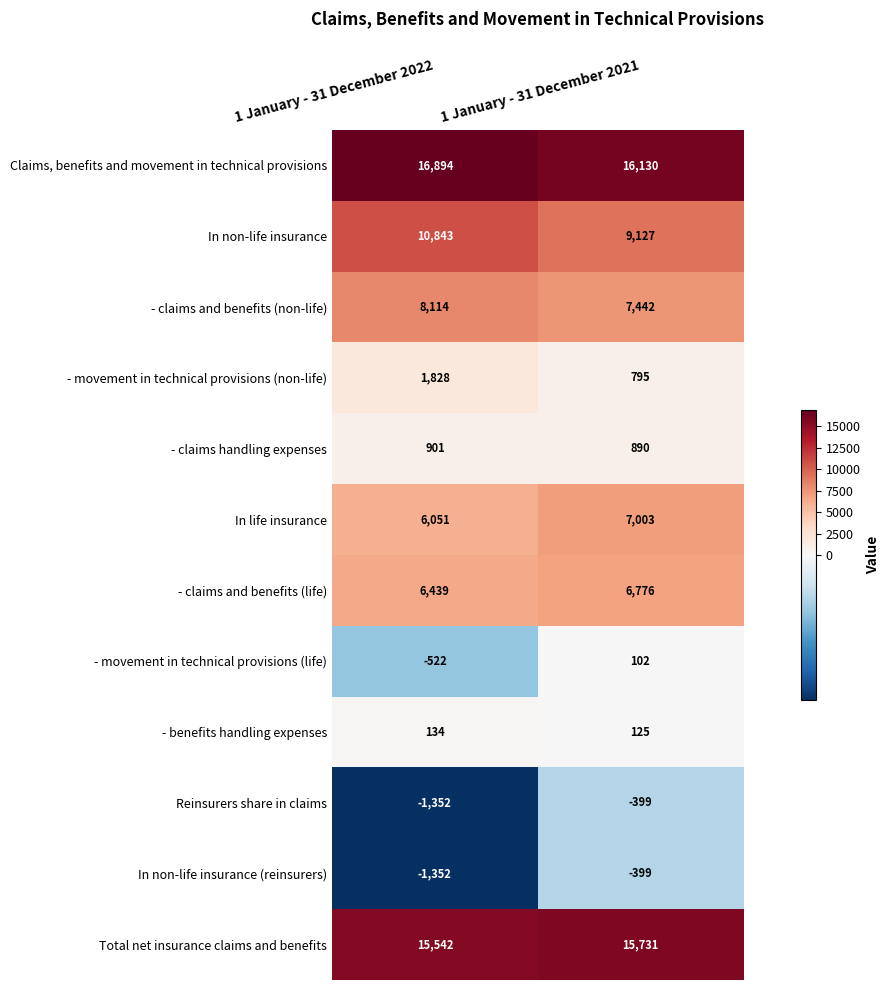

What is the sum of the - movement in technical provisions (non-life) values at 1 January - 31 December 2022 and 1 January - 31 December 2021?

2623